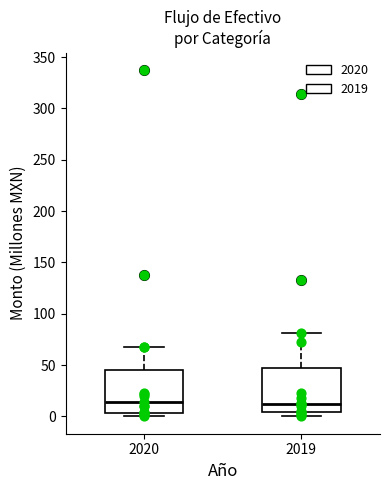

Where is the lower edge of the box at x = 2019 on the y-axis? The values are not printed on the chart, so give them approximately, as read against the axis.

5